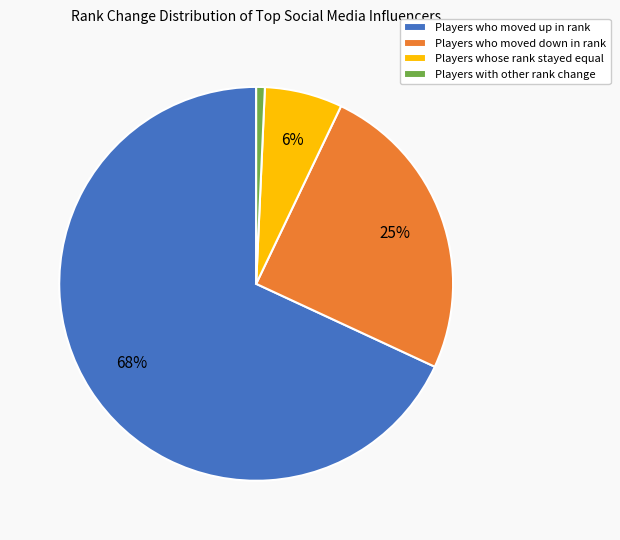

The Players who moved down in rank slice represents 25% of the pie. True or false?

True